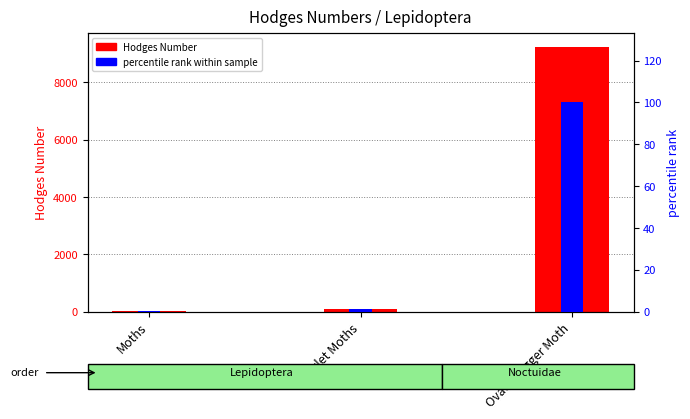

Which series has the widest spread of values?

Hodges Number